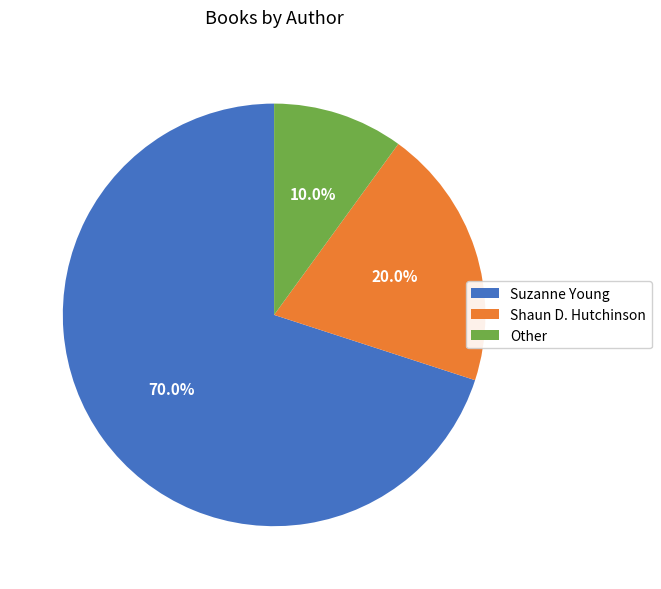

Rank the categories by value from lowest to highest.

Other, Shaun D. Hutchinson, Suzanne Young